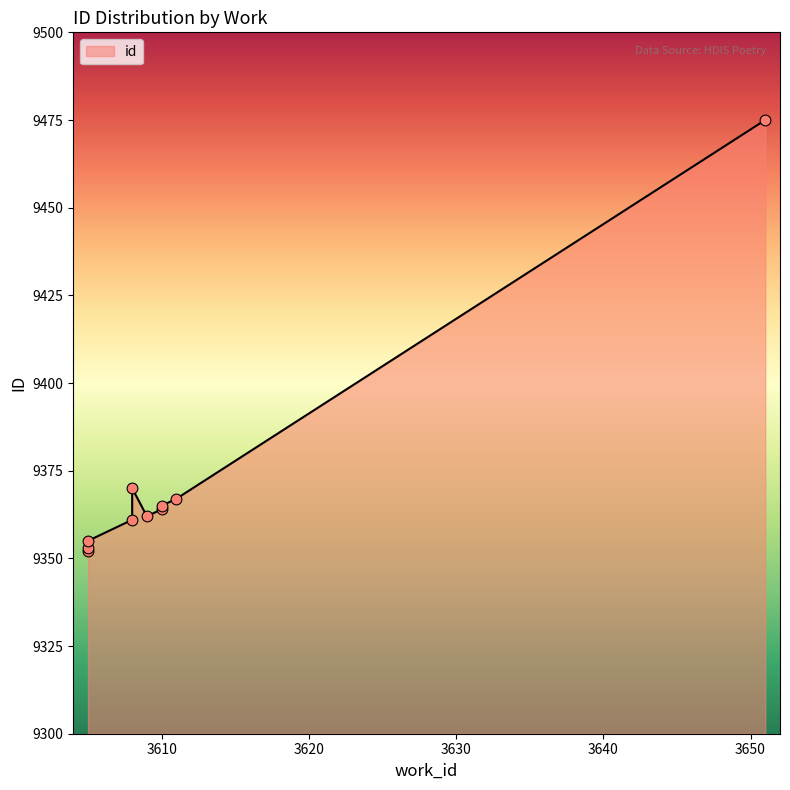

What is the ratio of the value at 3651 to the value at 3605?

1.0